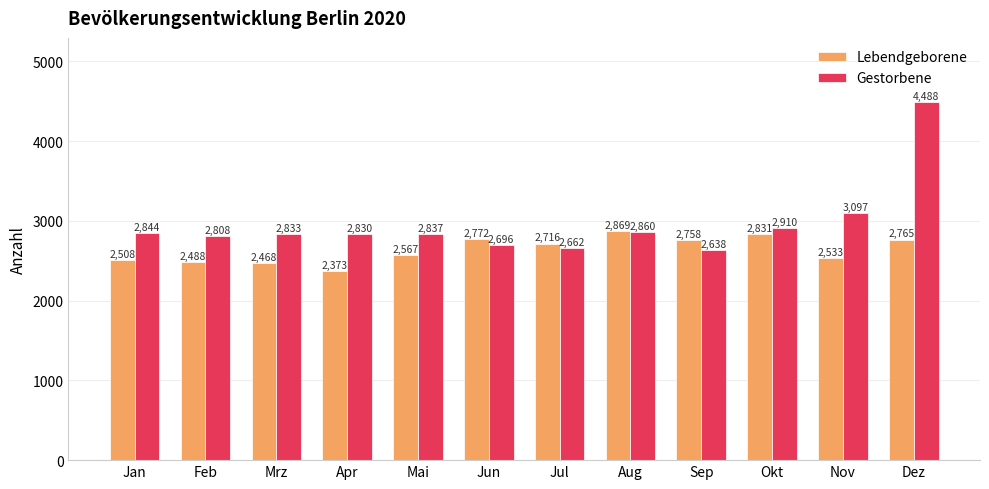

What is the difference between the highest and lowest values at Apr?

457